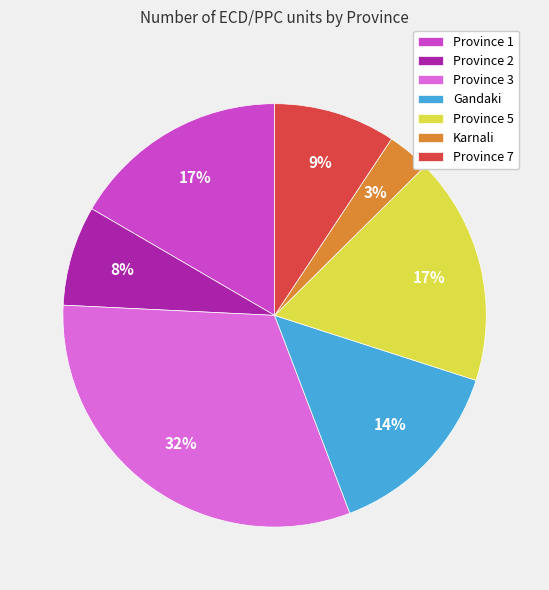

Does Karnali represent more than half of the total?

No